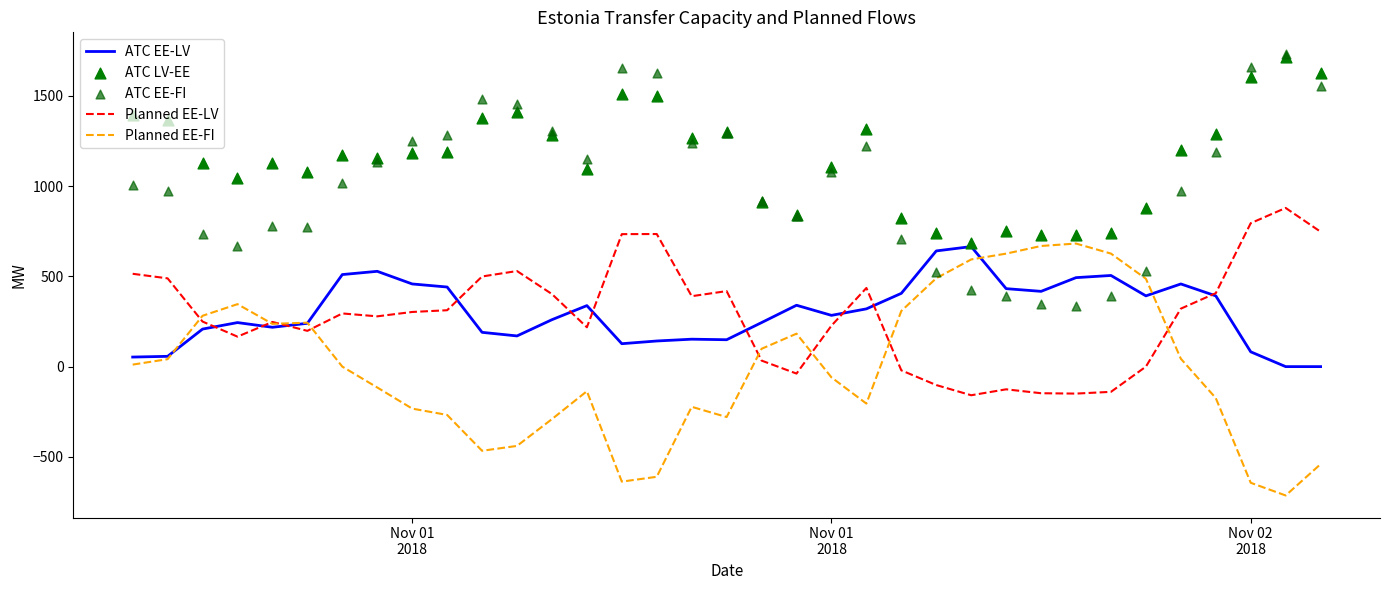

Which series has the widest spread of Y values?

Planned EE-FI